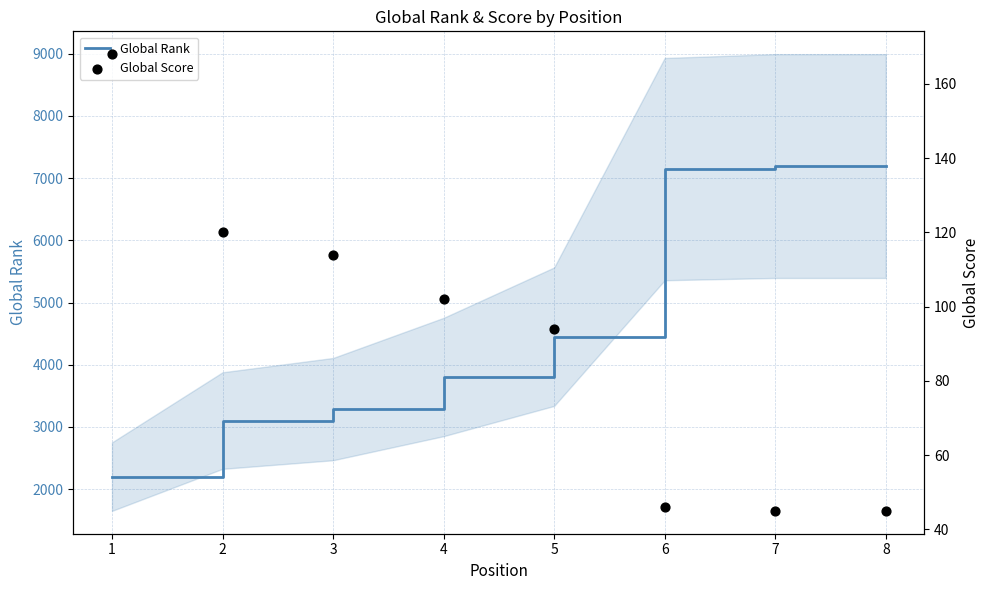

Which series has the largest Y range (max minus min)?

Global Rank